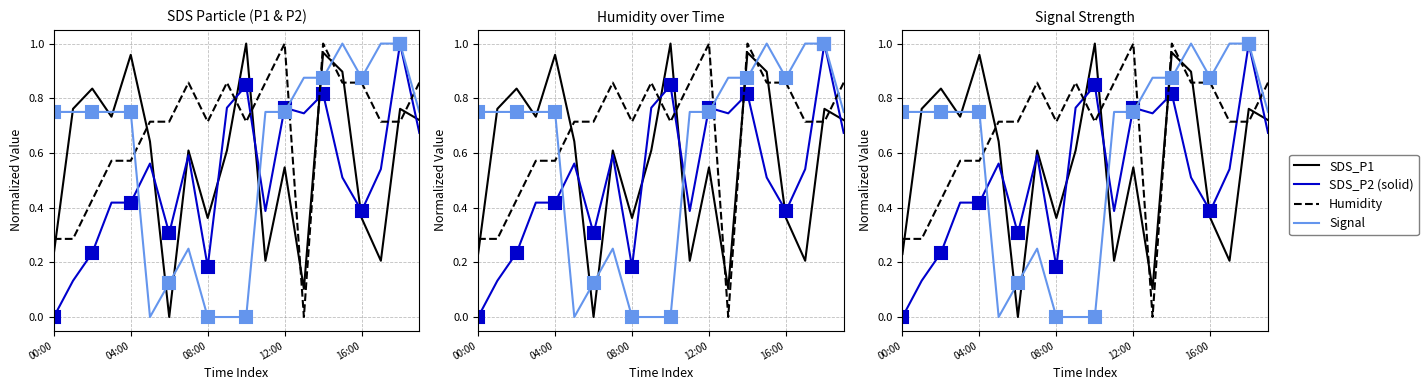

Which series has the largest range (max minus min)?

SDS_P1